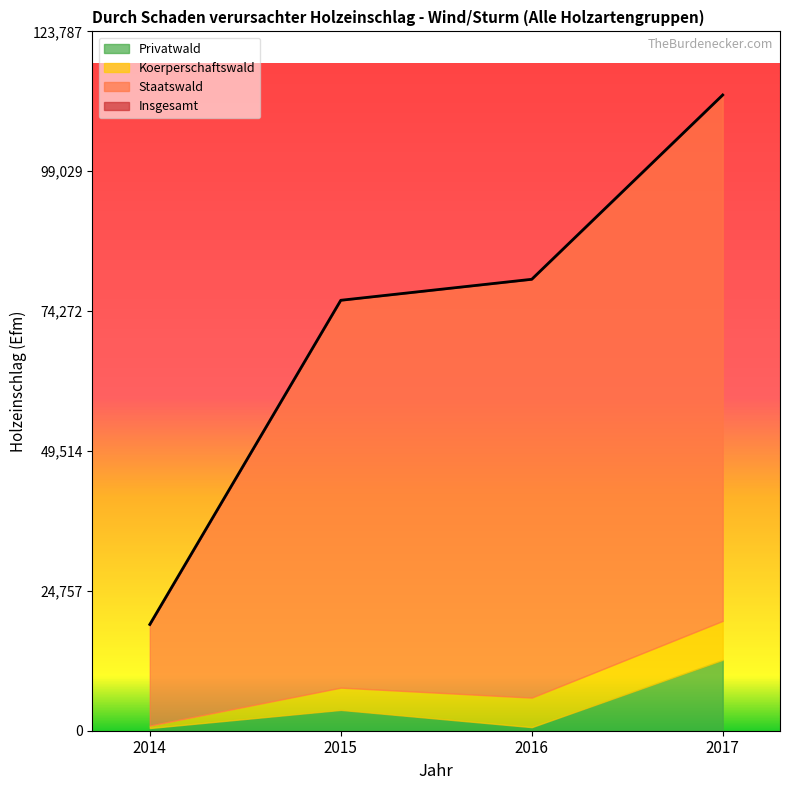

How many lines are shown in the chart?

4